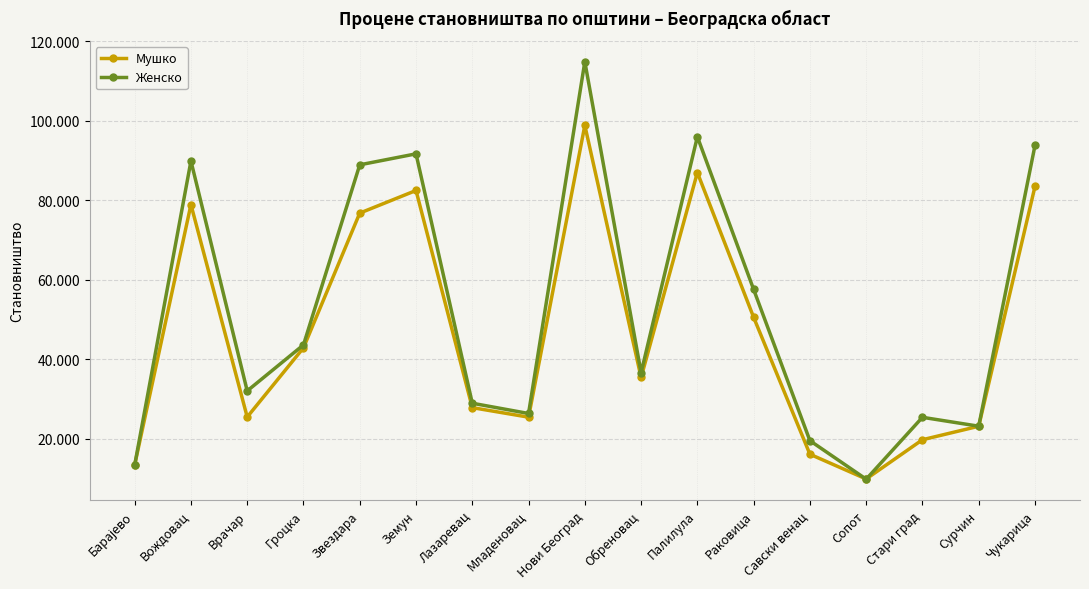

At Звездара, list the series in order from largest to smallest.

Женско, Мушко